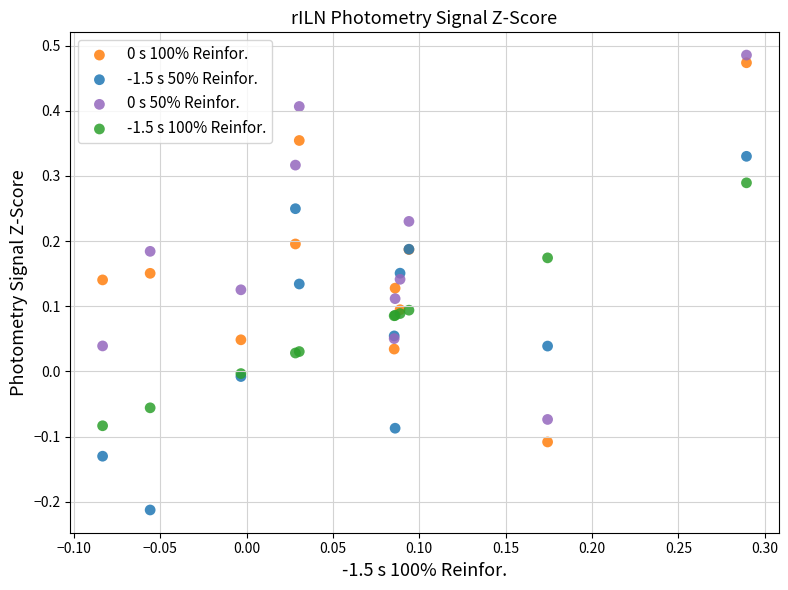

Which series reaches the minimum Y coordinate?

-1.5 s 50% Reinfor.